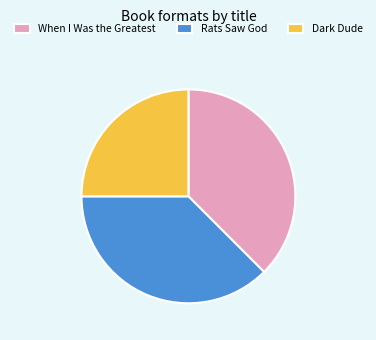

How many segments does this pie chart have?

3